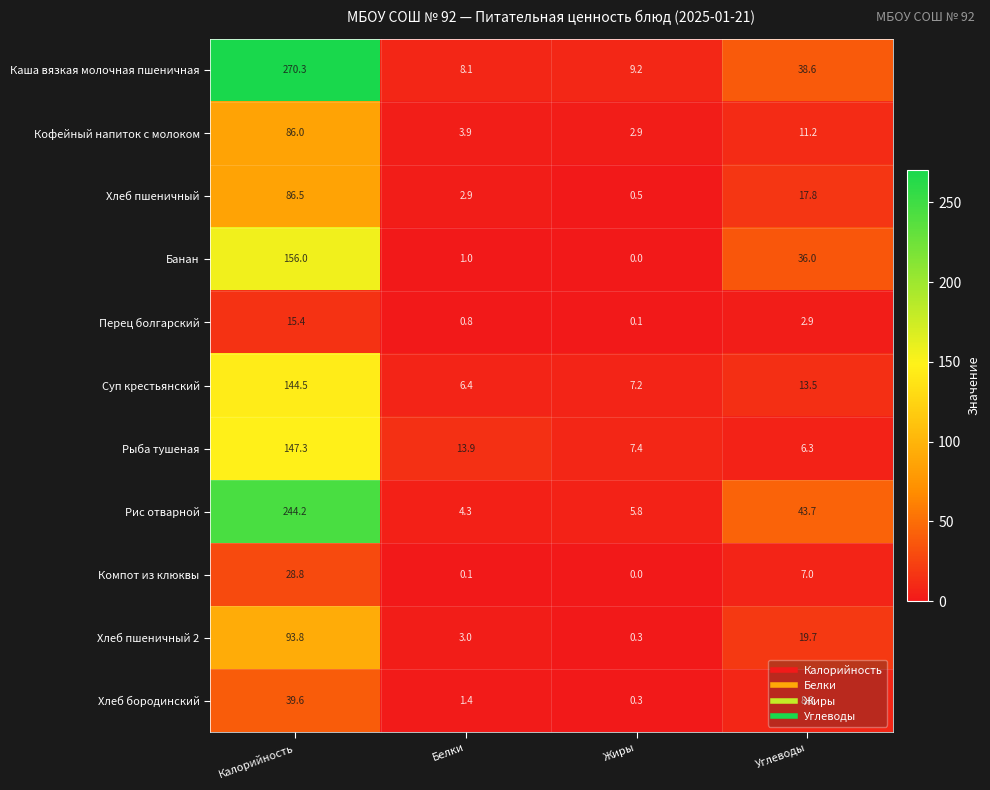

How many categories are shown in the chart?

4